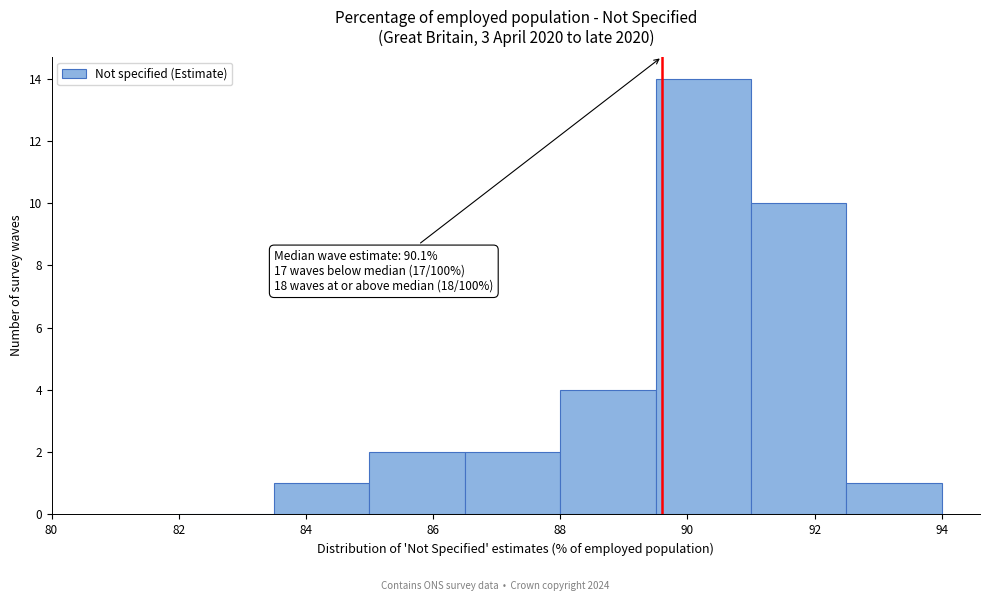

Over which range of the x-axis is the bar tallest?

89.5 to 91.0